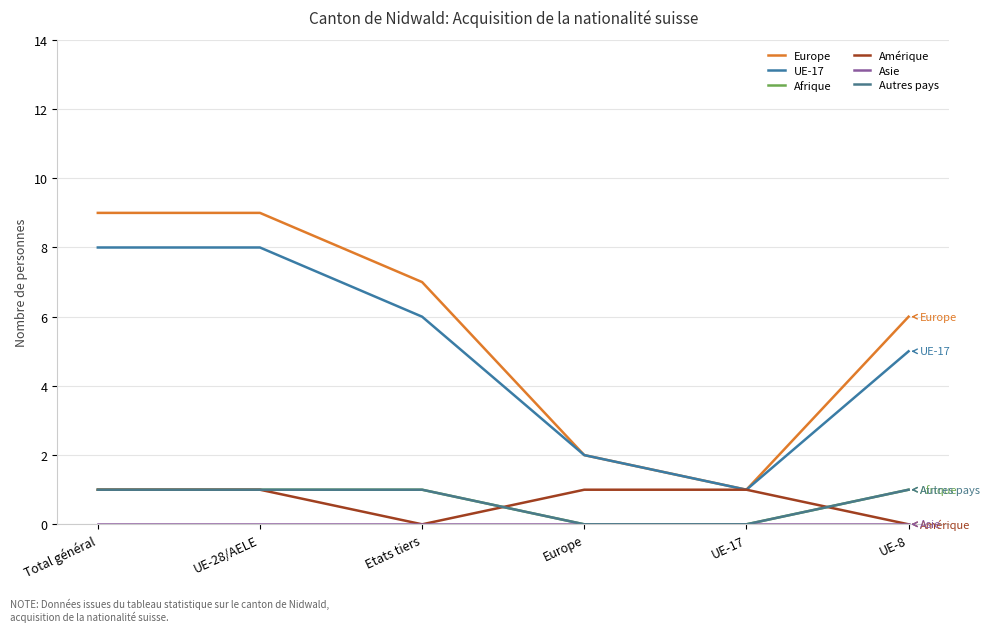

At how many categories does at least one series exceed 8?

2